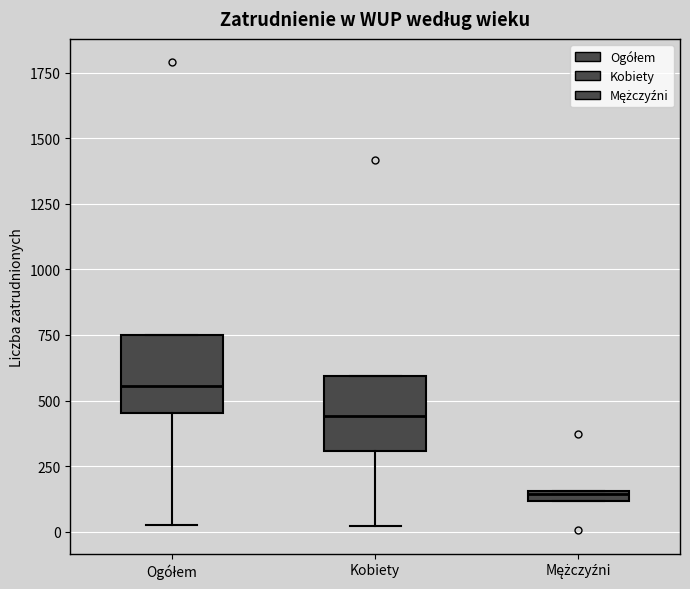

Which box has the highest median line?

Ogółem